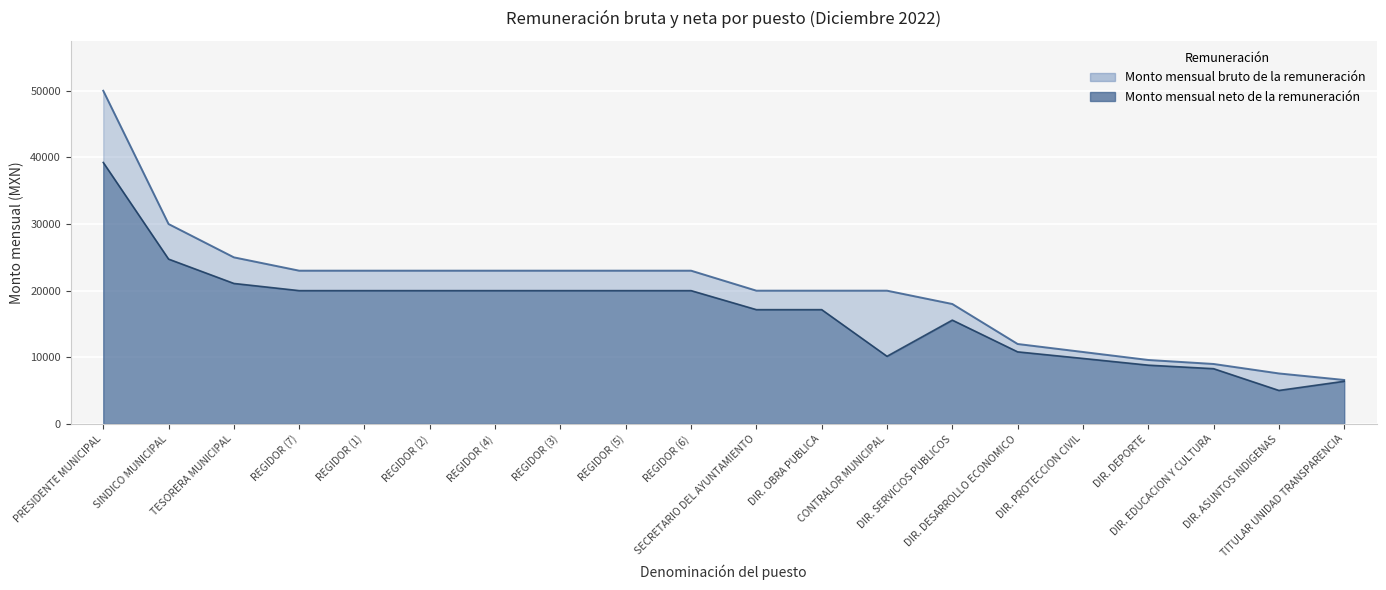

True or false: the data shows 37445.7 at REGIDOR (4).

False